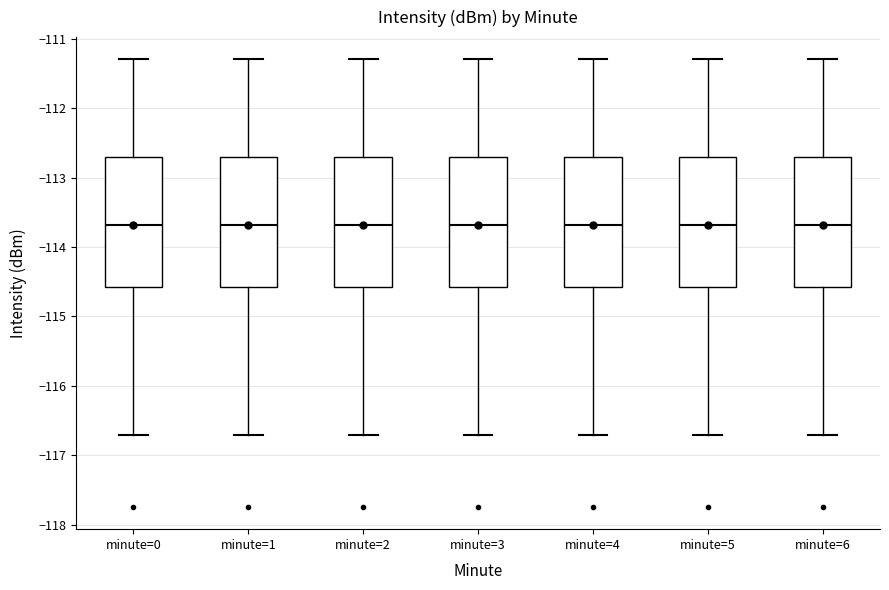

Reading left to right, transcribe this box plot: for each box, give where its median line is, the range the box spans, and where its two whiskers end, as read against the y-axis. The values are not printed on the chart, so give them approximately, as read against the axis.

minute=0: median -113.7, box -114.6 to -112.7, whiskers -116.7 to -111.3
minute=1: median -113.7, box -114.6 to -112.7, whiskers -116.7 to -111.3
minute=2: median -113.7, box -114.6 to -112.7, whiskers -116.7 to -111.3
minute=3: median -113.7, box -114.6 to -112.7, whiskers -116.7 to -111.3
minute=4: median -113.7, box -114.6 to -112.7, whiskers -116.7 to -111.3
minute=5: median -113.7, box -114.6 to -112.7, whiskers -116.7 to -111.3
minute=6: median -113.7, box -114.6 to -112.7, whiskers -116.7 to -111.3